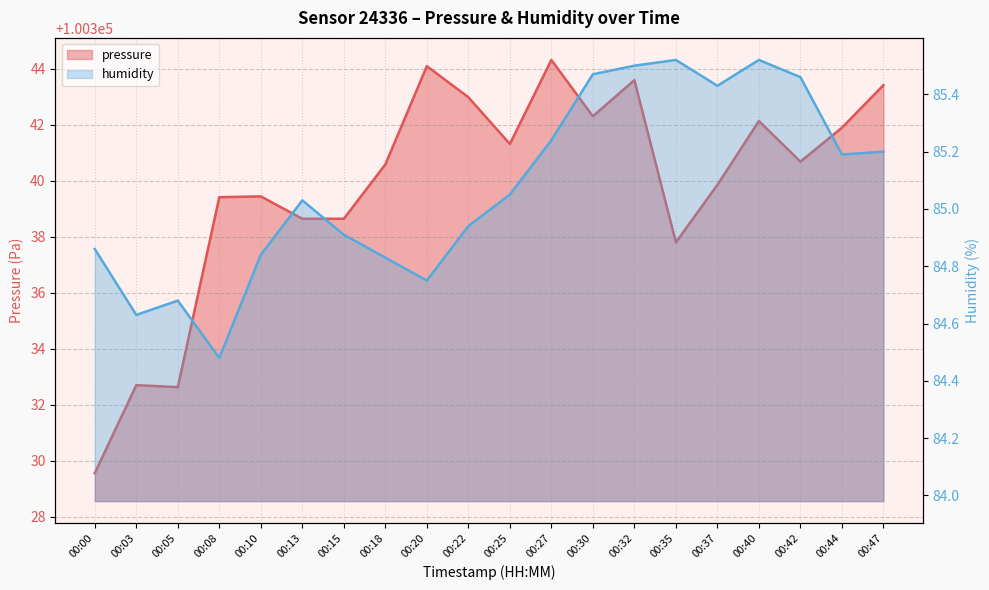

Where is the first local minimum for pressure?

00:05